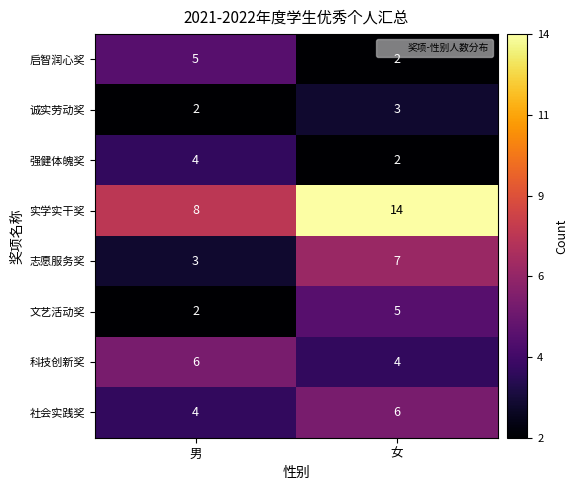

What is the average value of the 文艺活动奖 series?

4